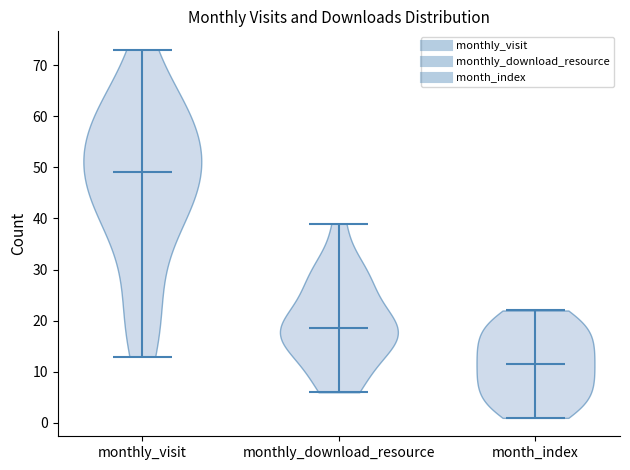

Which violin has the lowest median line?

month_index